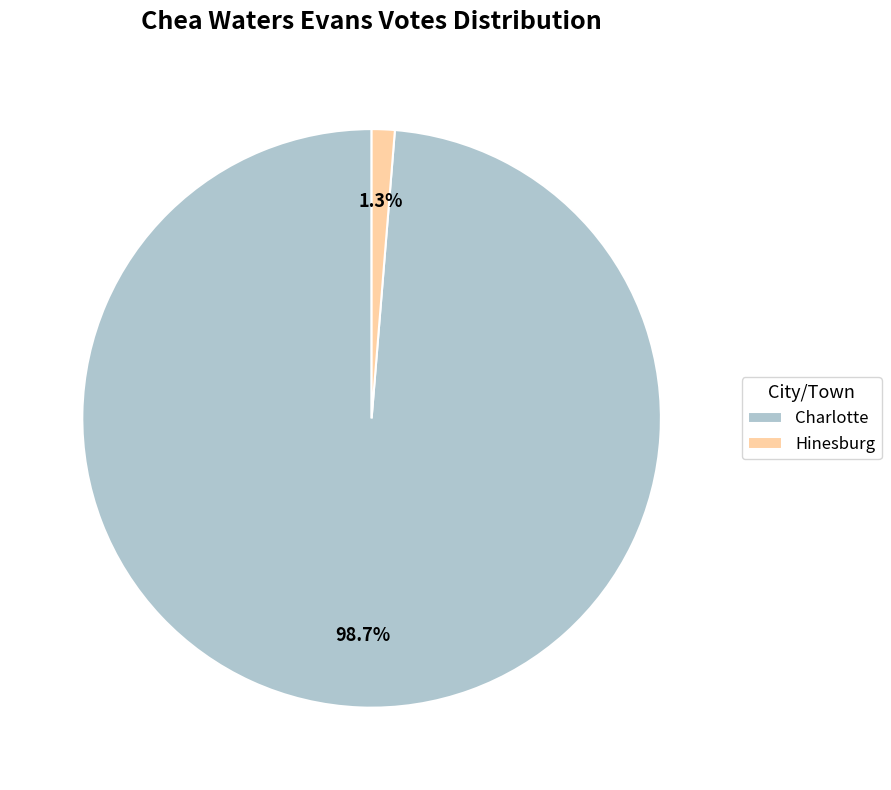

What portion of the pie excludes Hinesburg?

98.7%